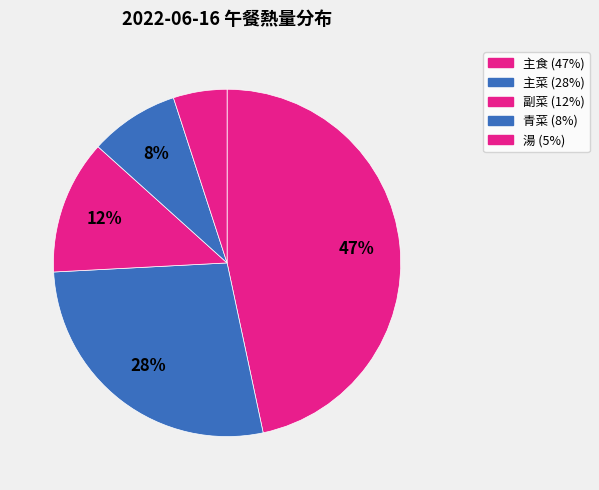

To the nearest percent, what percentage of the pie is 湯?

5%